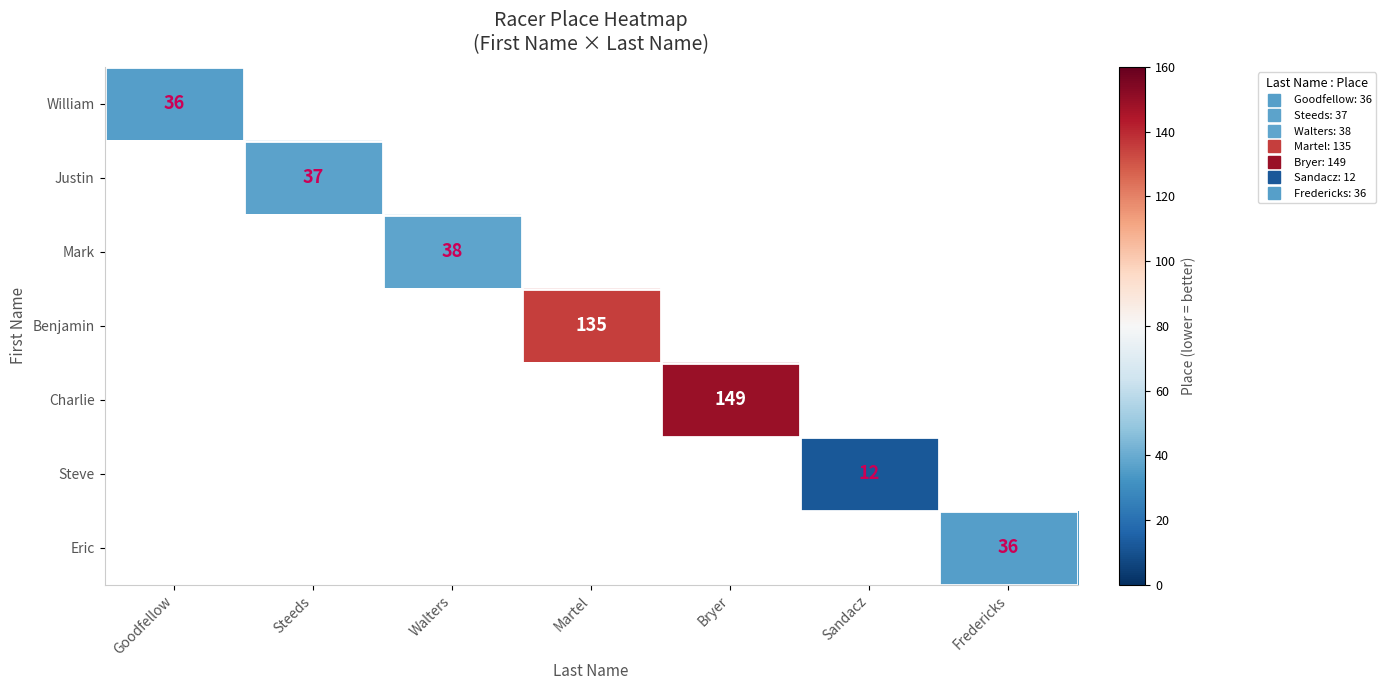

How many values in Eric are above zero?

1